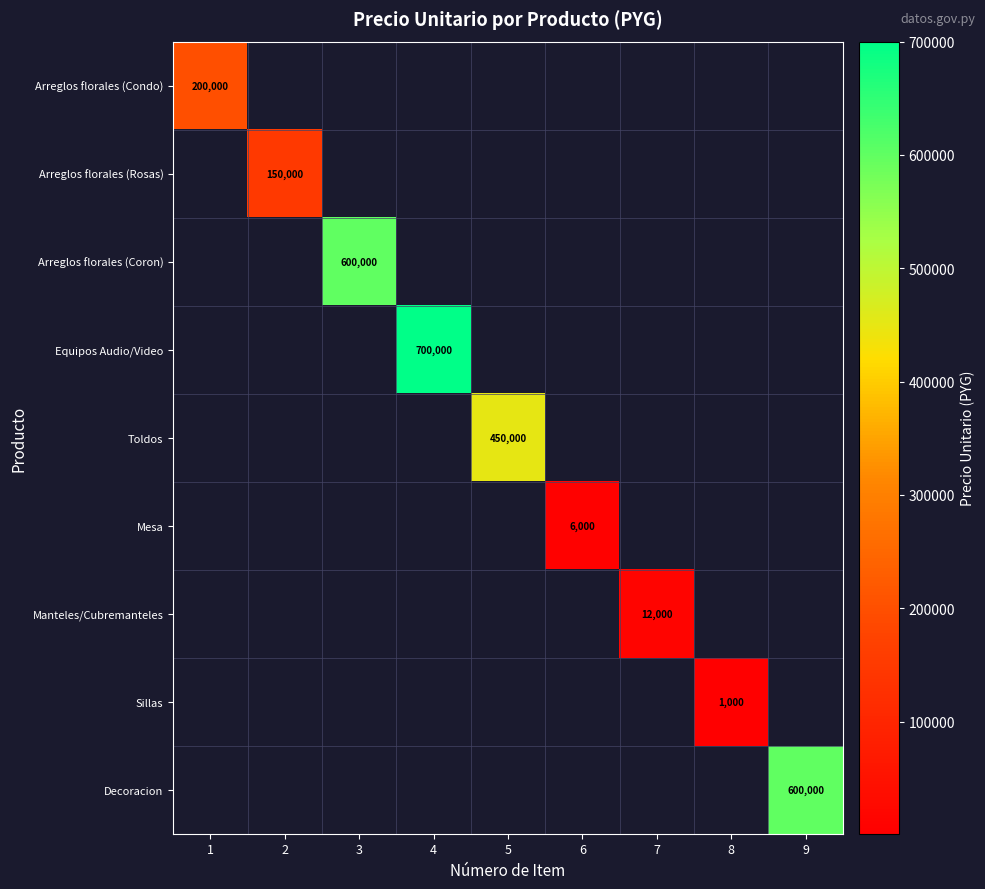

The value of Mesa at 6 is 6000. True or false?

True